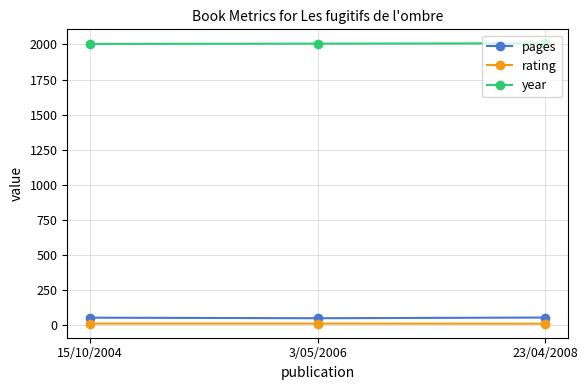

What is the highest value of the year series?

2008